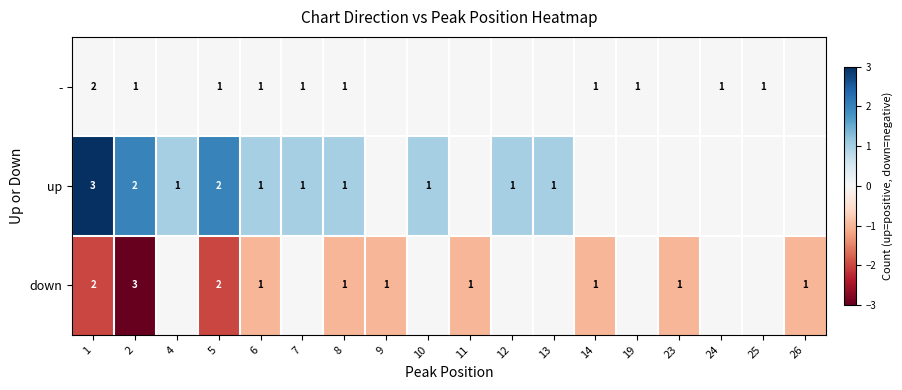

The down series shows 1 at 5. True or false?

False